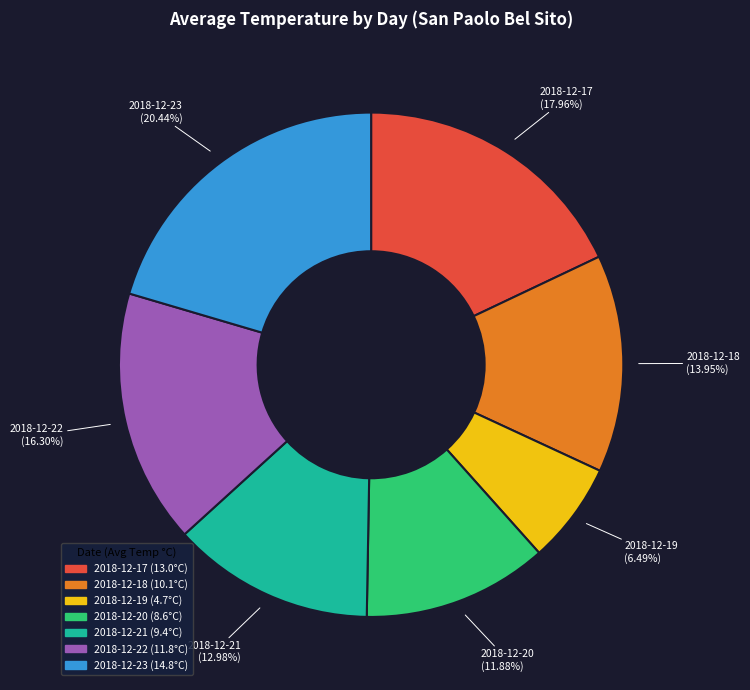

What percentage do 2018-12-17 and 2018-12-21 together represent?

30.9%